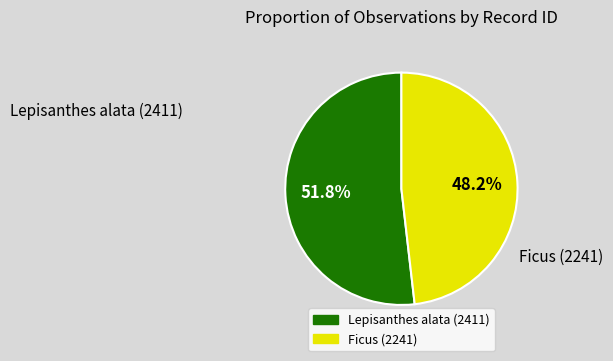

Is there a majority slice in this chart?

Yes